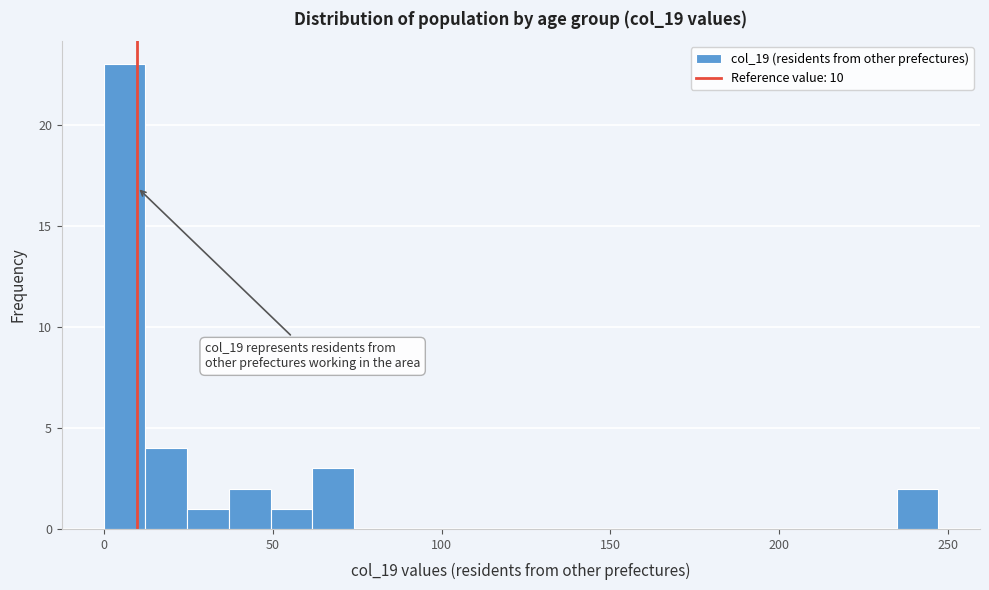

Read against the x-axis, roughly where is the centre of the tallest bar?

5